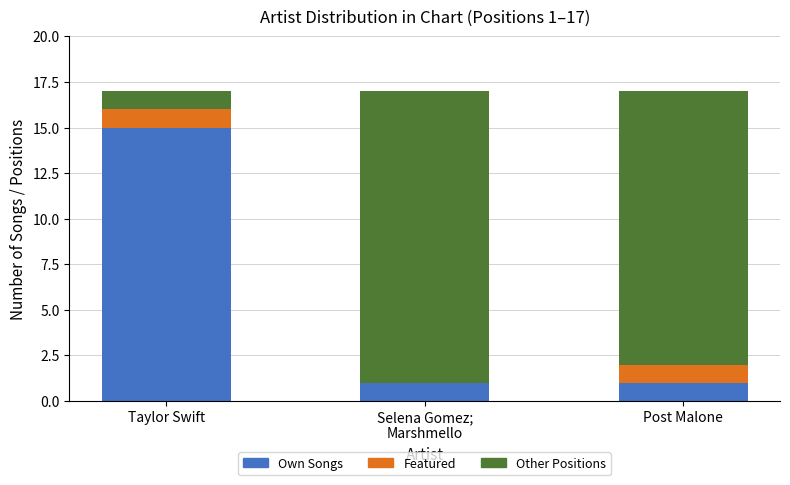

What is the total value across all series at Post Malone?

17